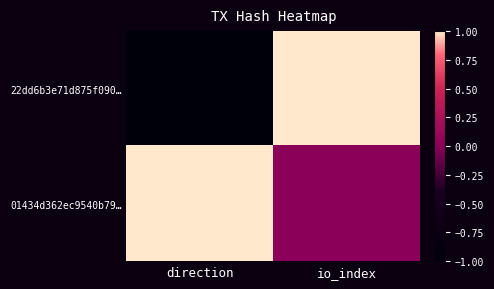

What is the greatest value displayed?

1